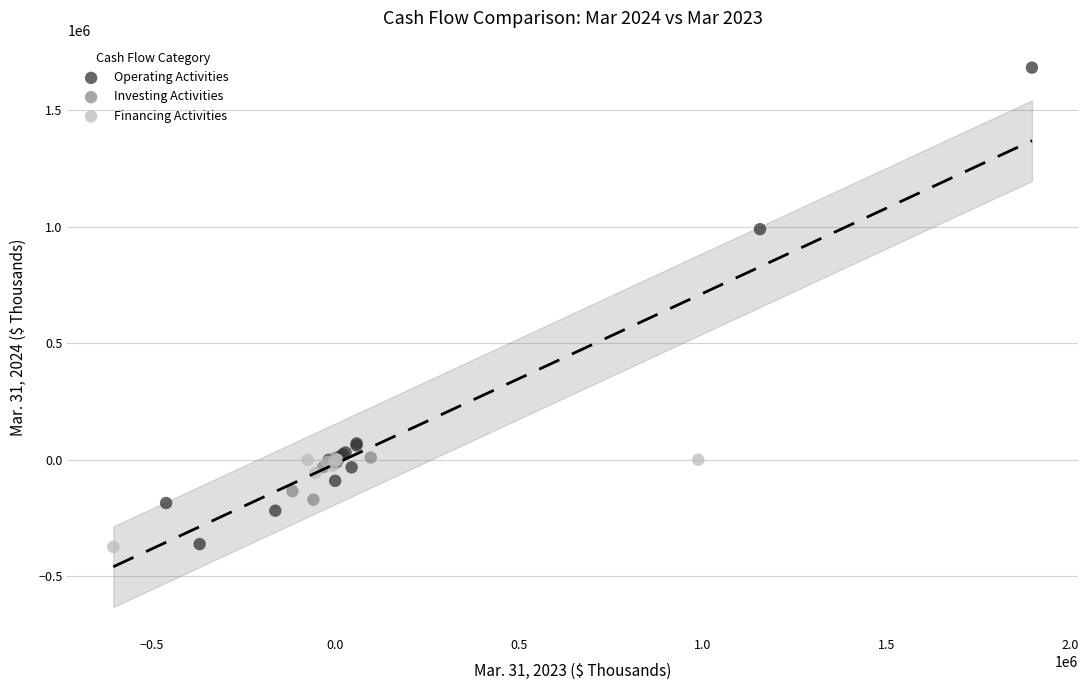

What are all the series names shown in the legend?

Operating Activities, Investing Activities, Financing Activities